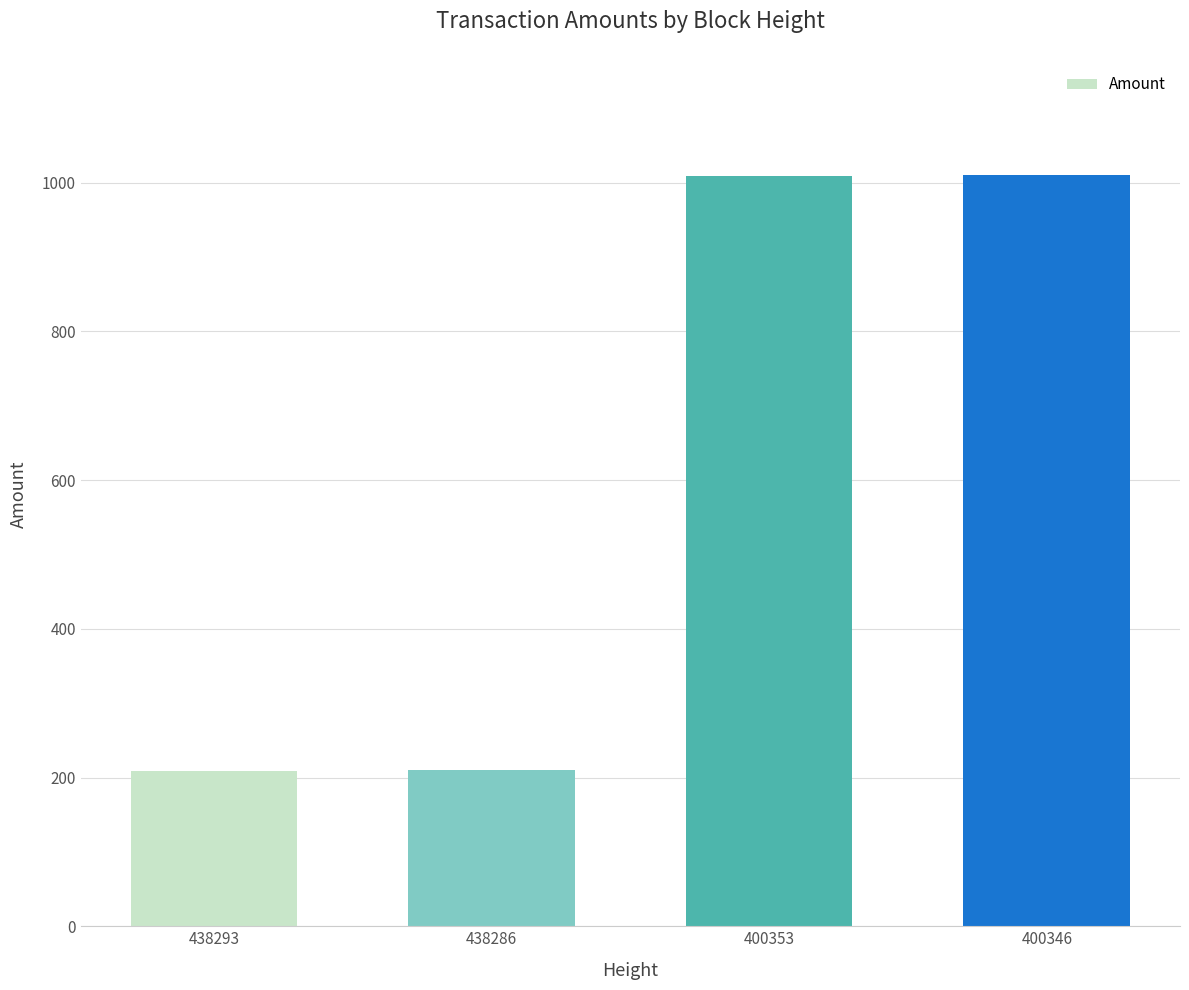

Between 438286 and 400346, which is larger?

400346